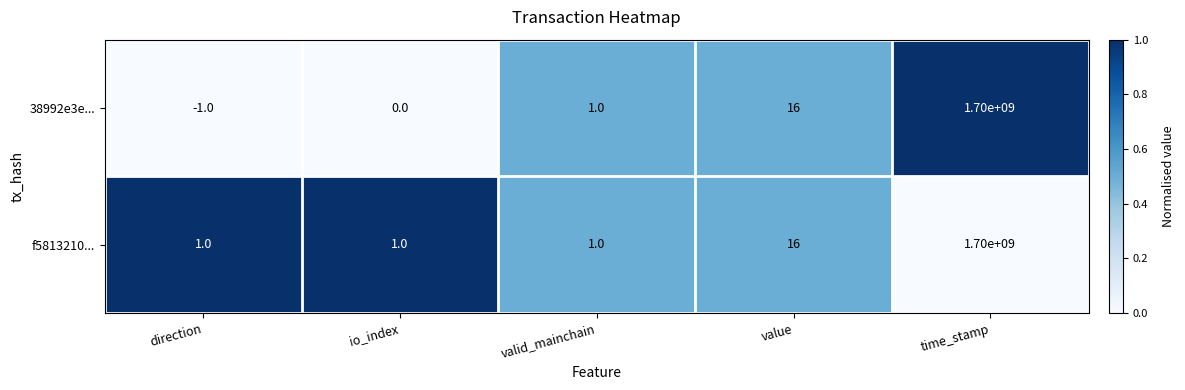

What is the difference between the f5813210... values at value and valid_mainchain?

15